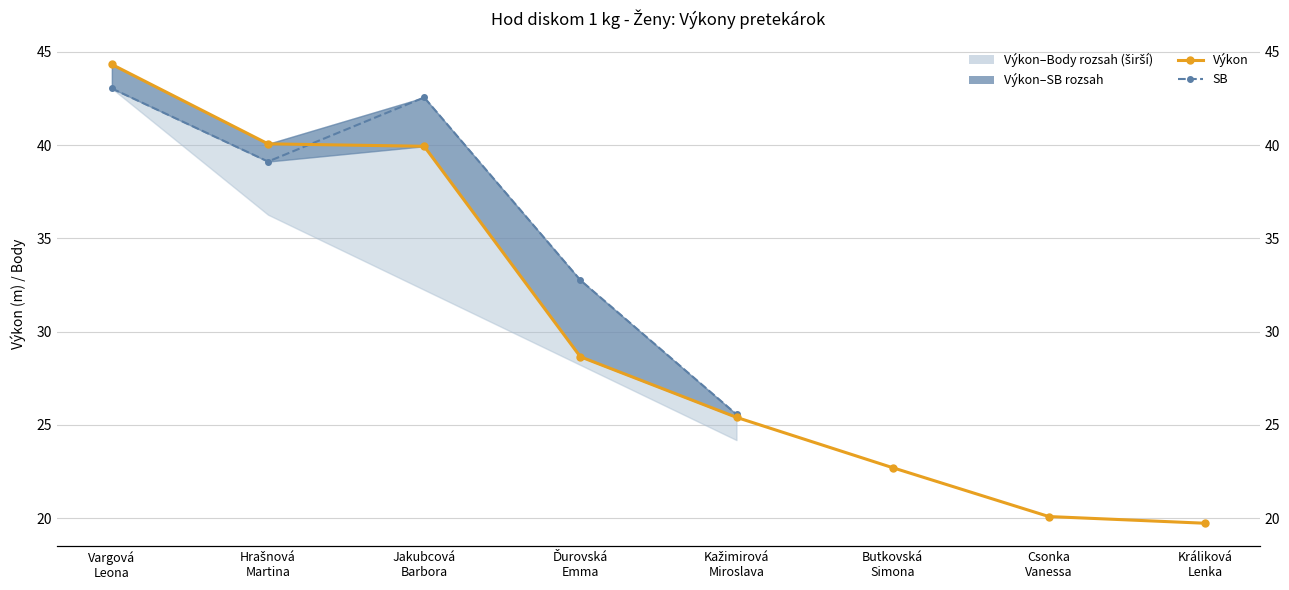

What is the sum of the Výkon (median) values at Kažimirová
Miroslava and Jakubcová
Barbora?

65.3